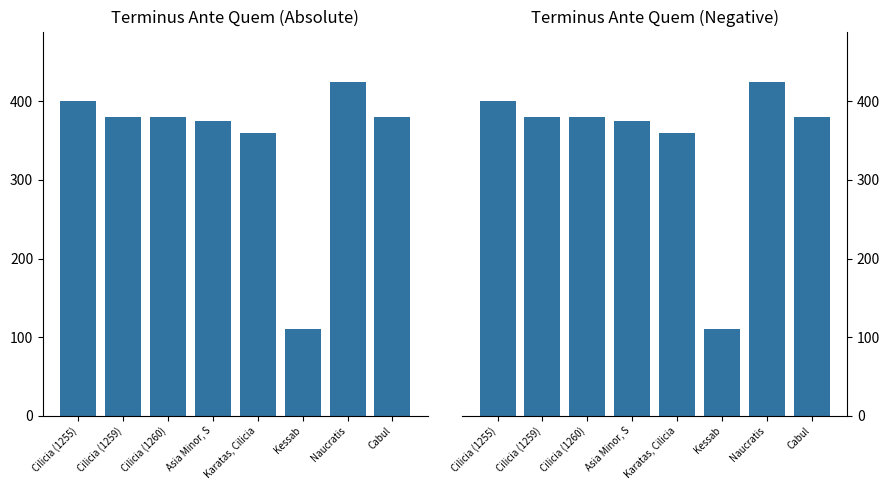

How many distinct data groups are displayed?

2